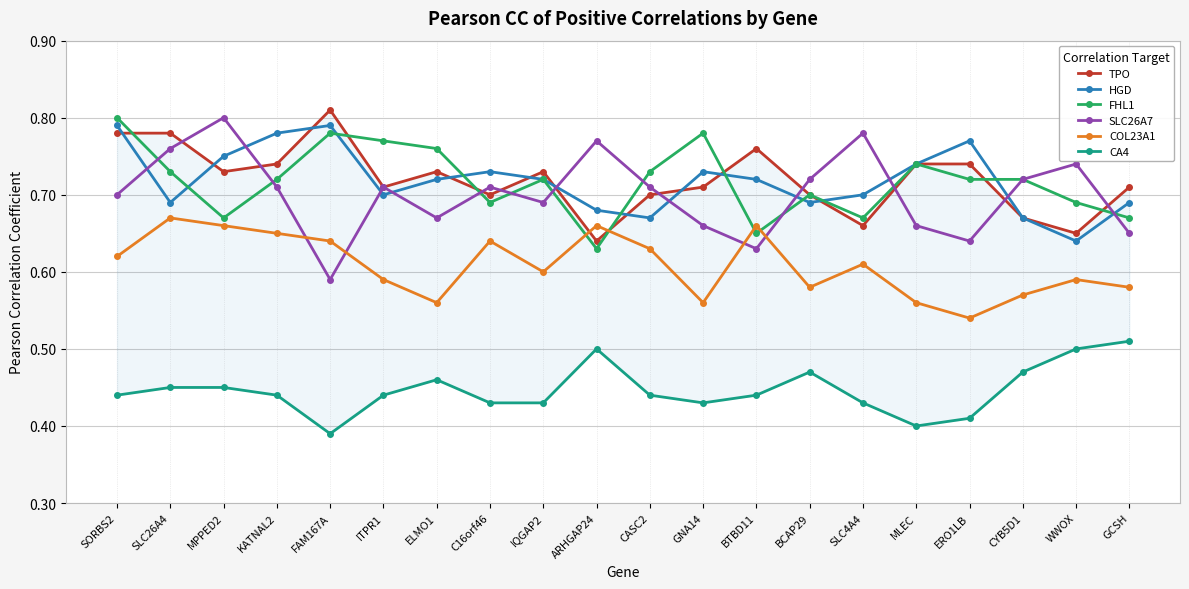

Between CASC2 and BCAP29, which series saw the biggest shift?

COL23A1